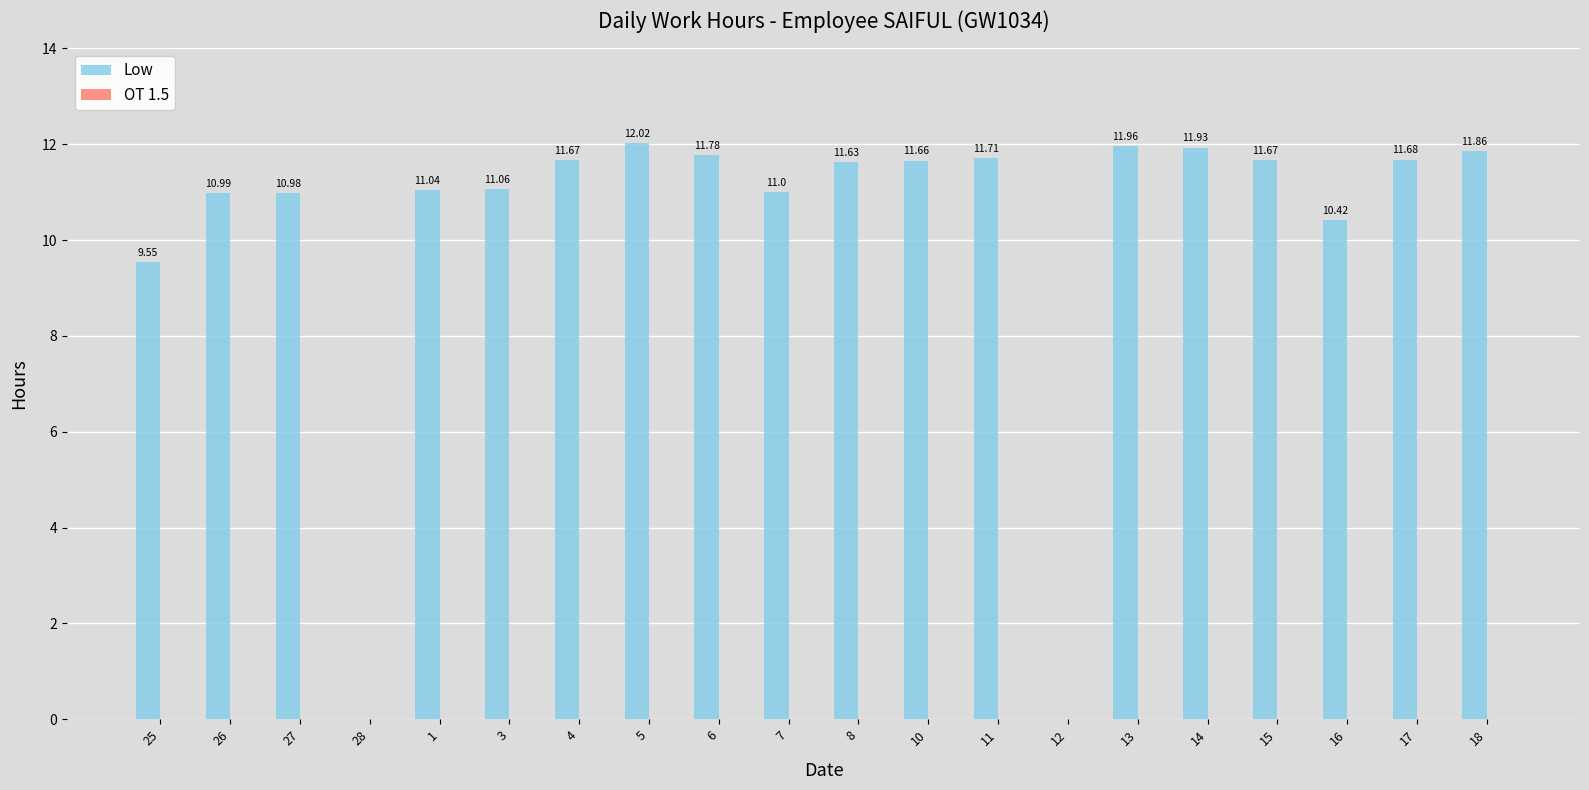

What is the sum of all values?

204.6